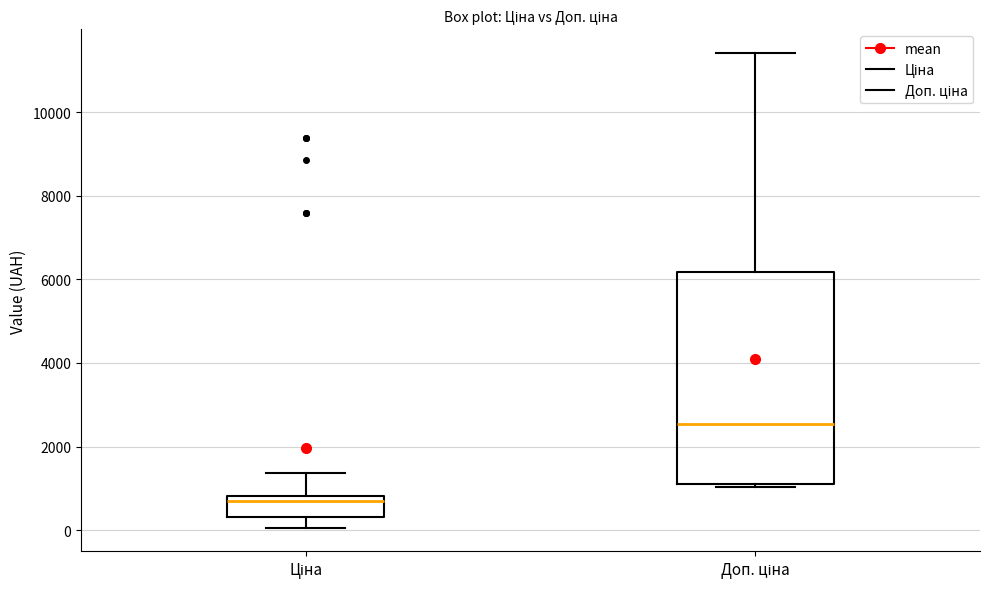

Reading left to right, transcribe this box plot: for each box, give where its median line is, the range the box spans, and where its two whiskers end, as read against the y-axis. The values are not printed on the chart, so give them approximately, as read against the axis.

Ціна: median 600, box 400 to 800, whiskers 0 to 1400
Доп. ціна: median 2600, box 1200 to 6200, whiskers 1000 to 11400